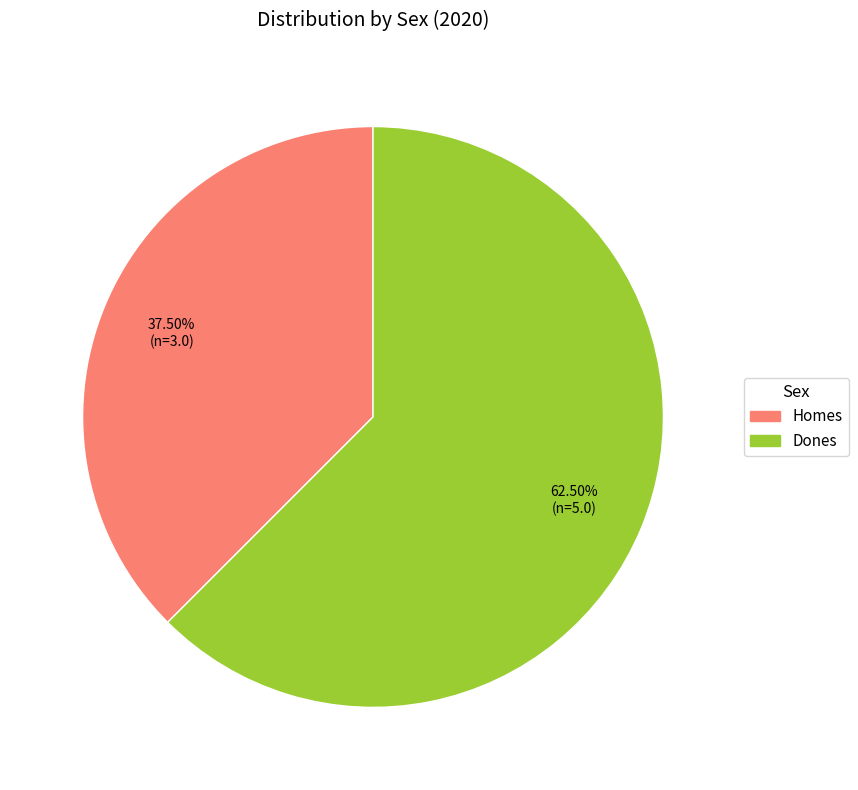

Count the number of slices in the pie.

2